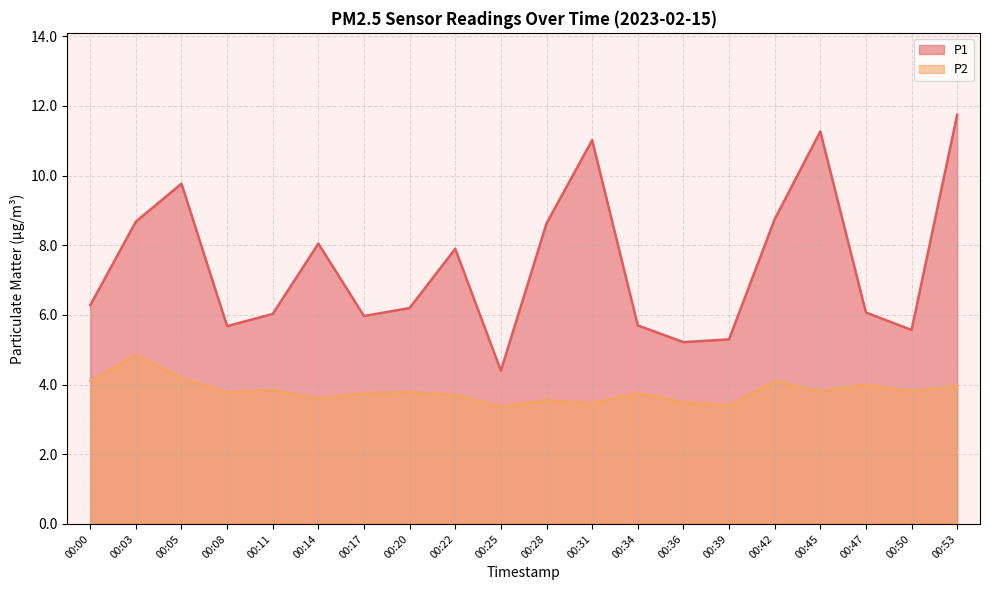

True or false: P2 and P1 intersect in this chart.

False